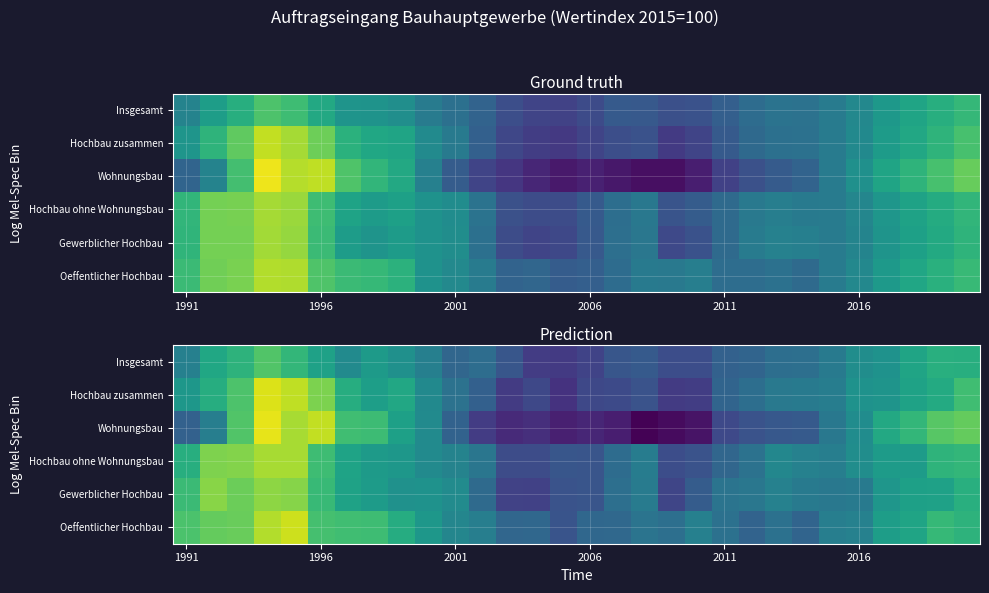

How many data points in Insgesamt are less than 101?

15